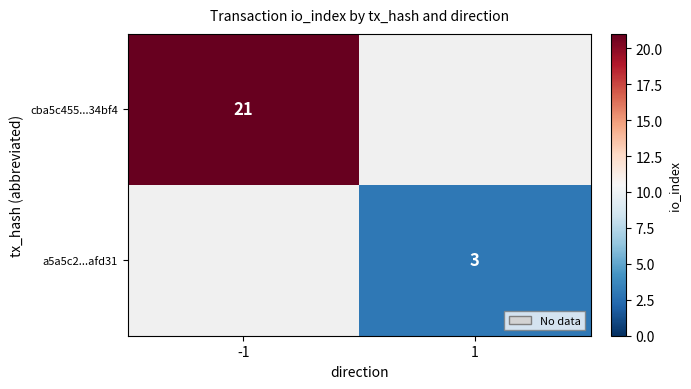

Between 1 and -1, which is larger?

-1